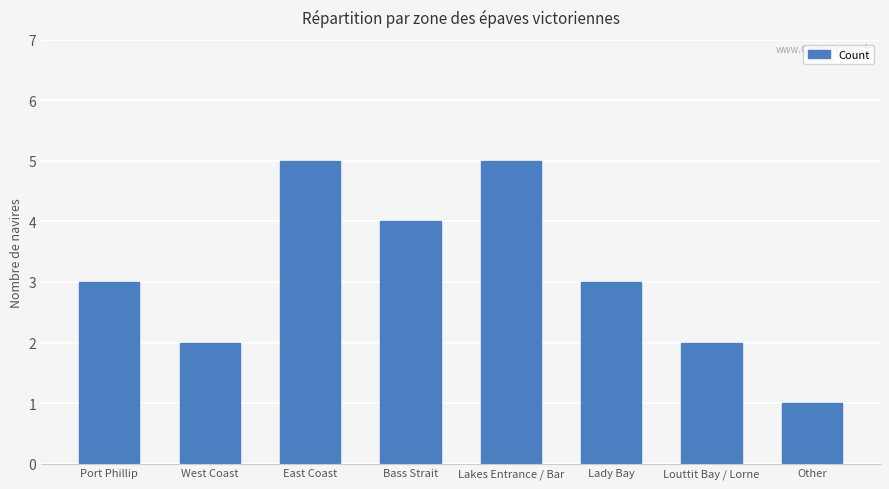

Reading left to right, list all the values displayed in this chart.

Port Phillip=3	West Coast=2	East Coast=5	Bass Strait=4	Lakes Entrance / Bar=5	Lady Bay=3	Louttit Bay / Lorne=2	Other=1